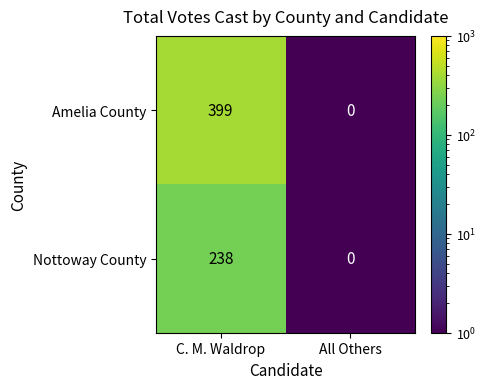

At which category is the sum across all series the highest?

C. M. Waldrop